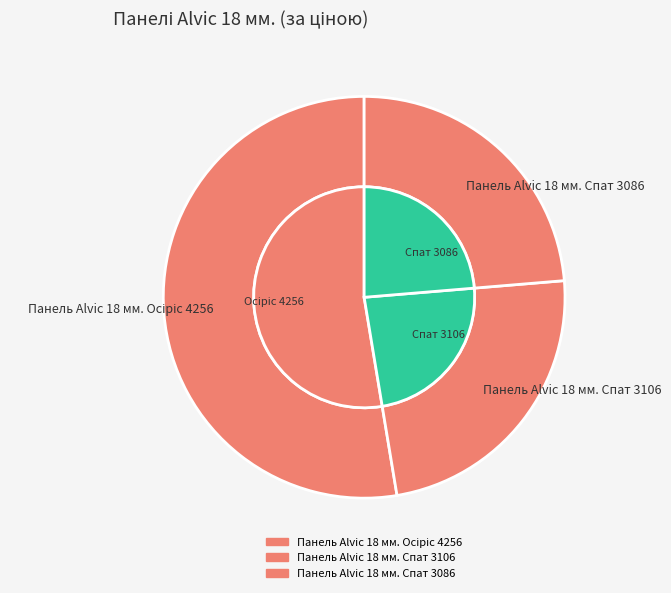

What is the change in value from Панель Alvic 18 мм. Oсіріс 4256 to Панель Alvic 18 мм. Спат 3086?

-3778.2